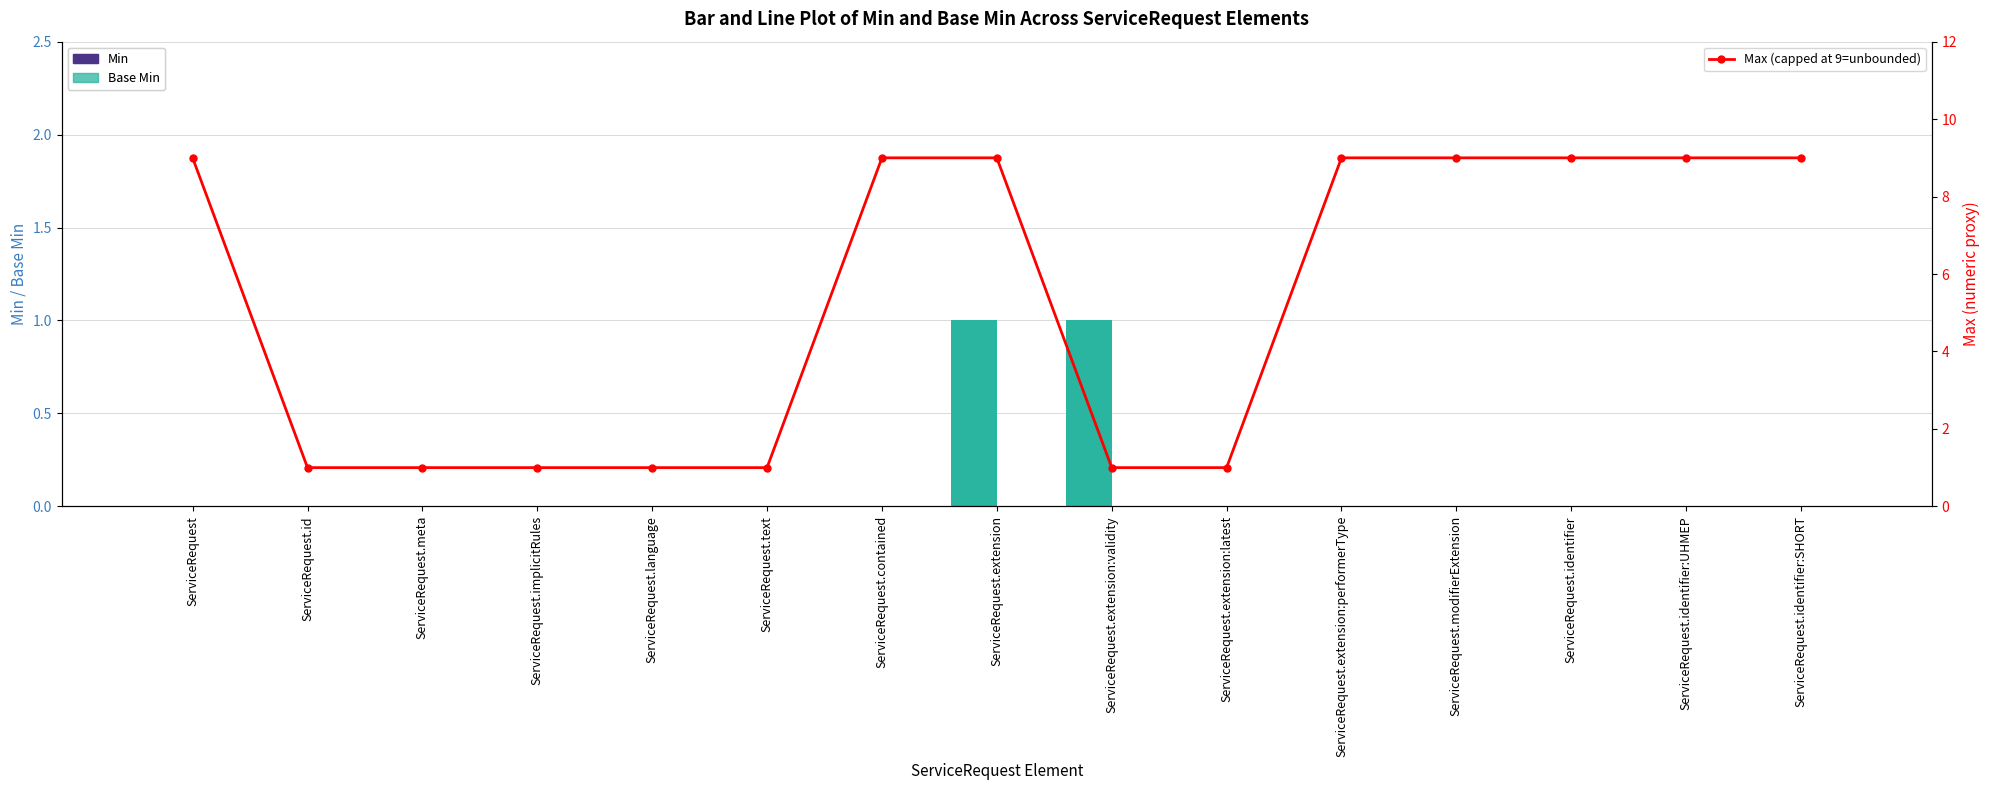

What is the label of the 13th bar from the left?

ServiceRequest.identifier